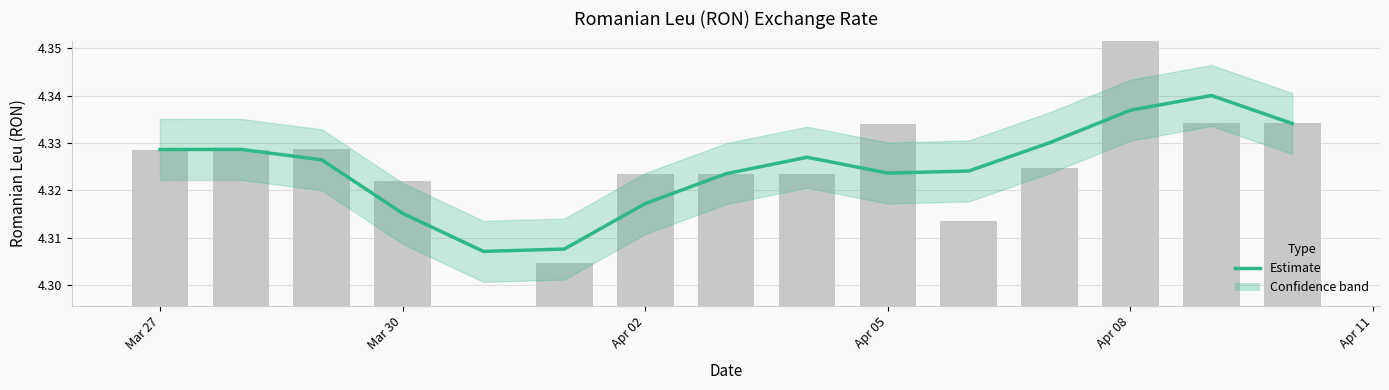

Between Apr 02 and Apr 11, which is larger?

Apr 02